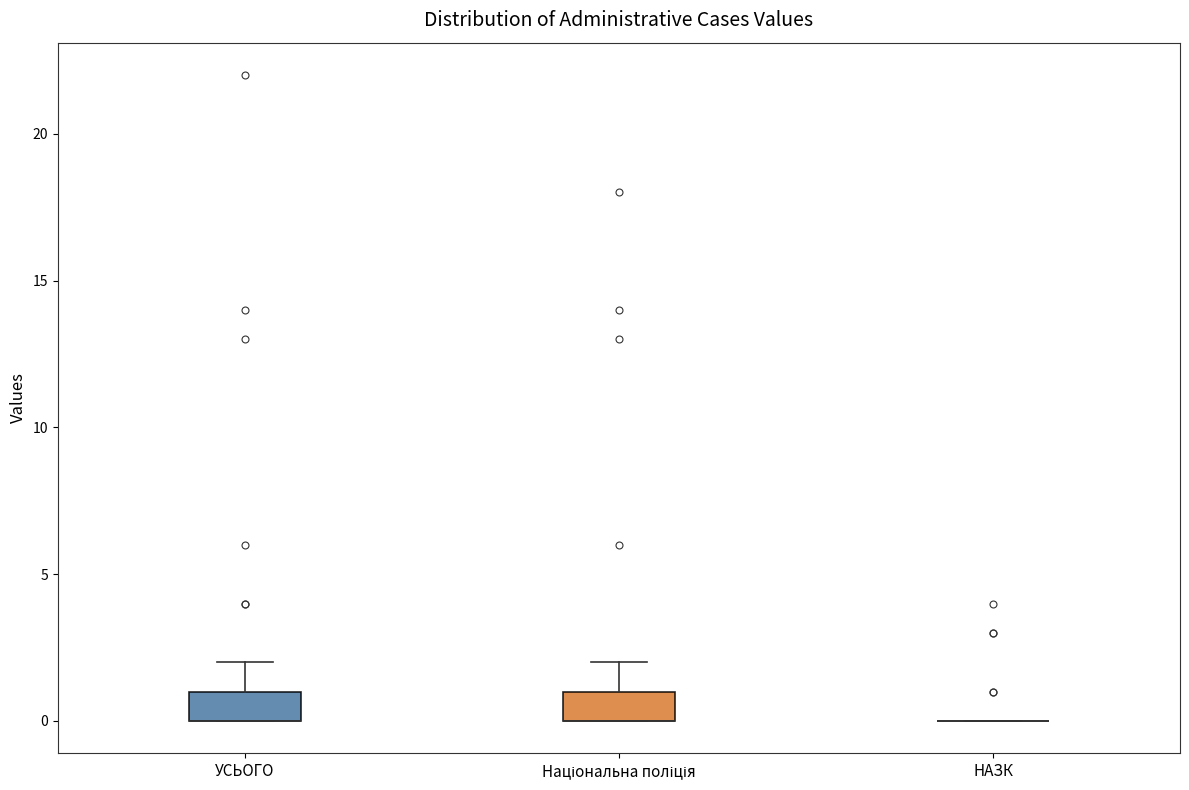

Where is the lower edge of the box for УСЬОГО on the y-axis? The values are not printed on the chart, so give them approximately, as read against the axis.

0